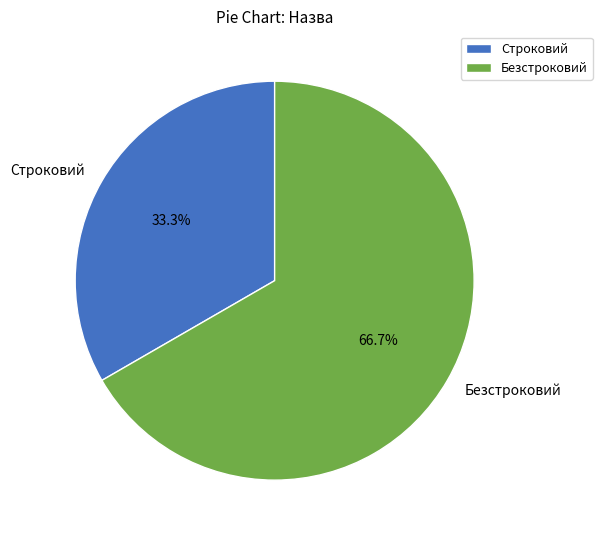

How much of the chart is everything except Строковий?

66.7%